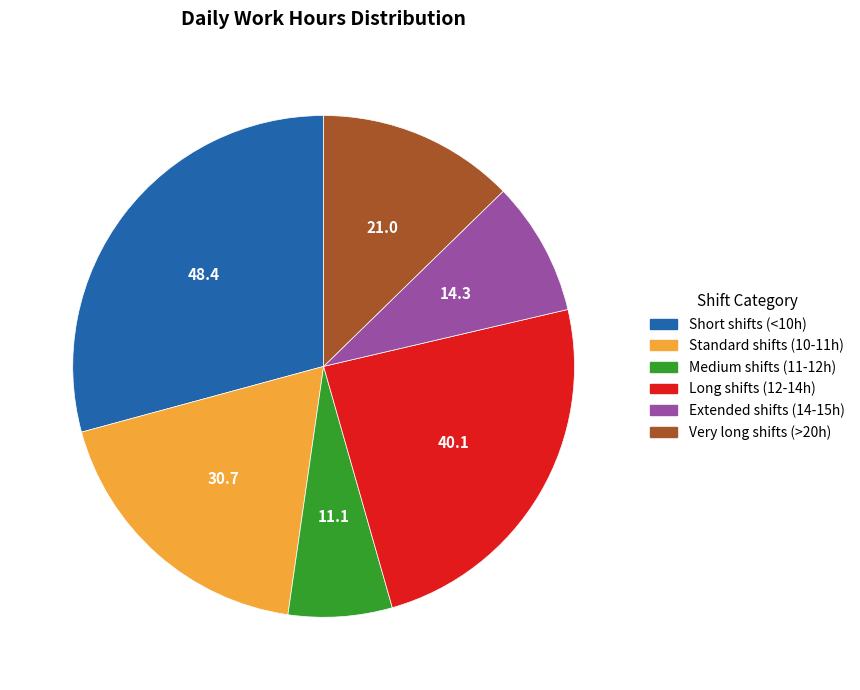

Is there a majority slice in this chart?

No